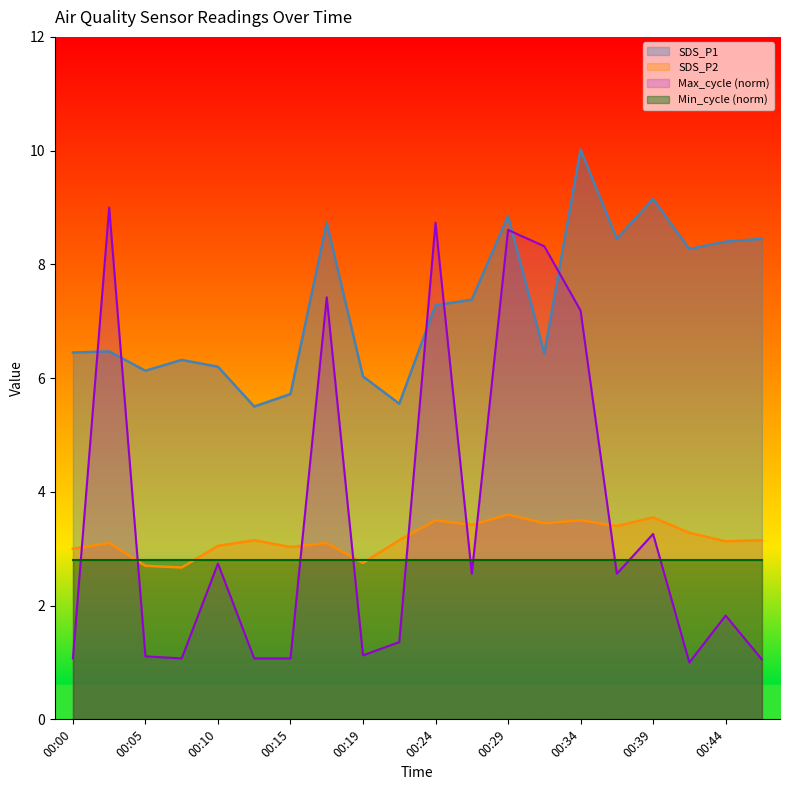

Does the chart display data point markers on the line(s)?

No